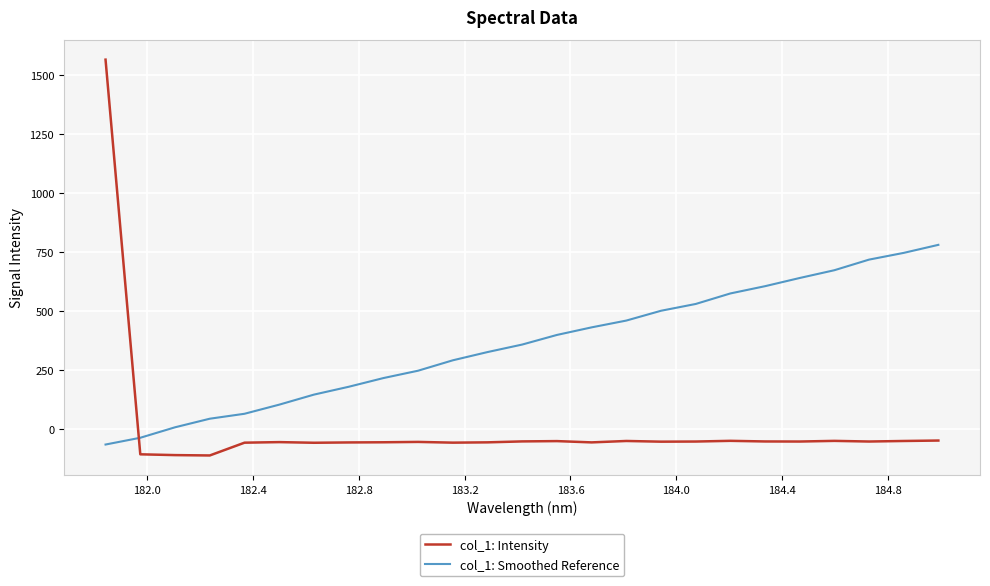

Which series ends up on top after the final intersection of col_1: Smoothed Reference and col_1: Intensity?

col_1: Smoothed Reference